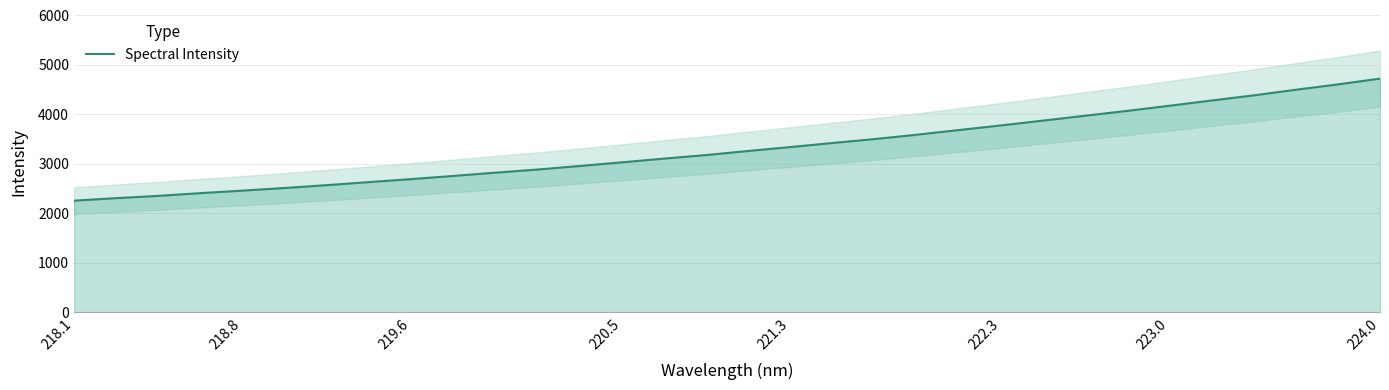

True or false: Spectral Intensity has a value of 2458.3 at 218.8.

True